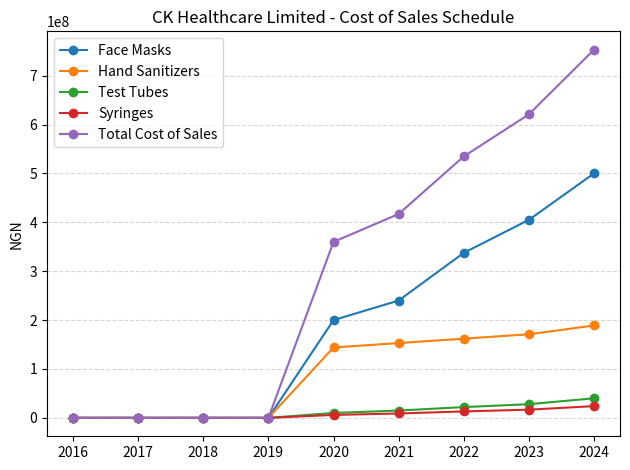

What is the maximum value shown in the chart?

753000000